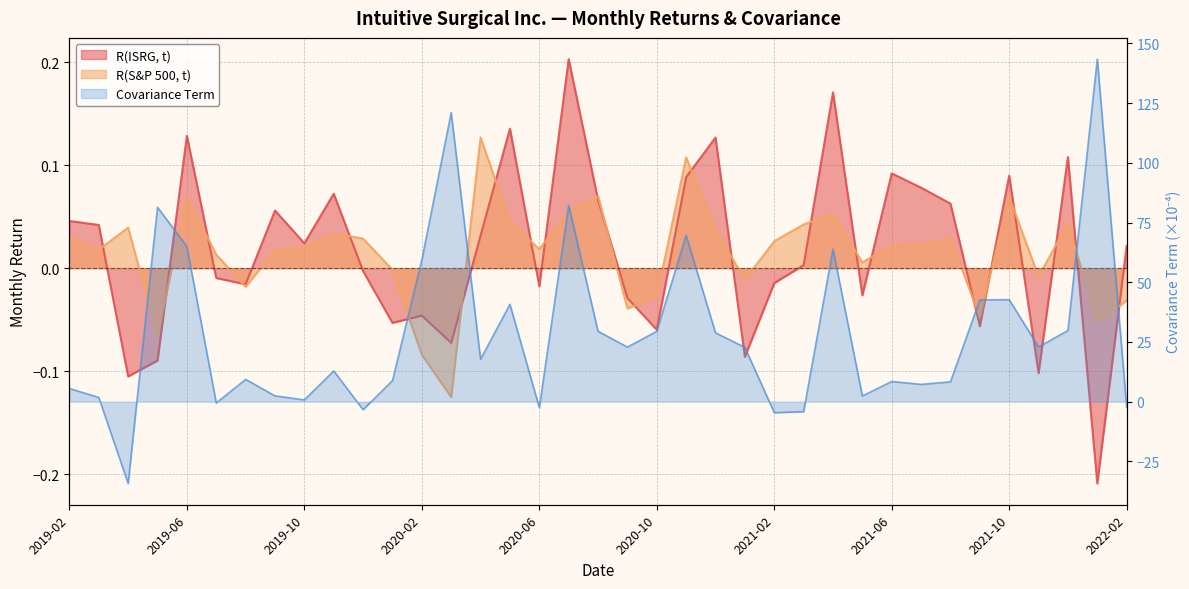

What is the average value of the Covariance Term series?

27.9